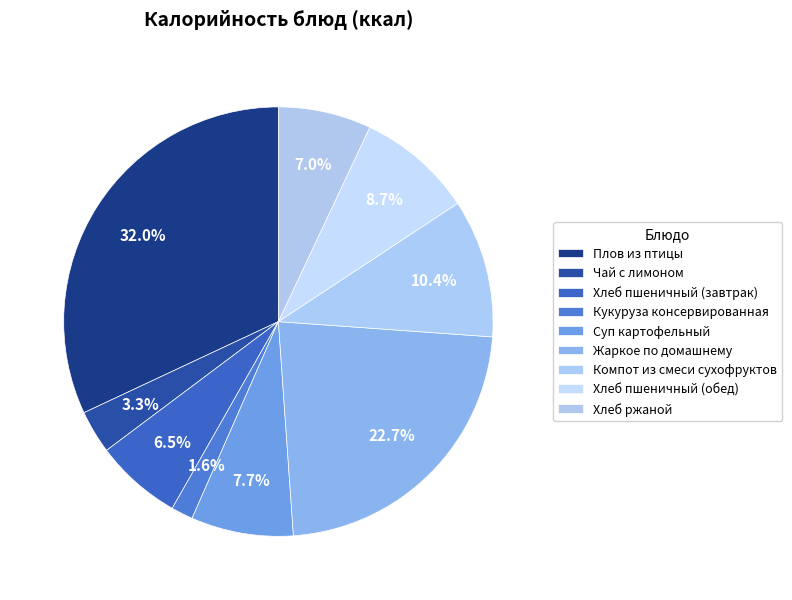

To the nearest percent, what percentage of the pie is Компот из смеси сухофруктов?

10%